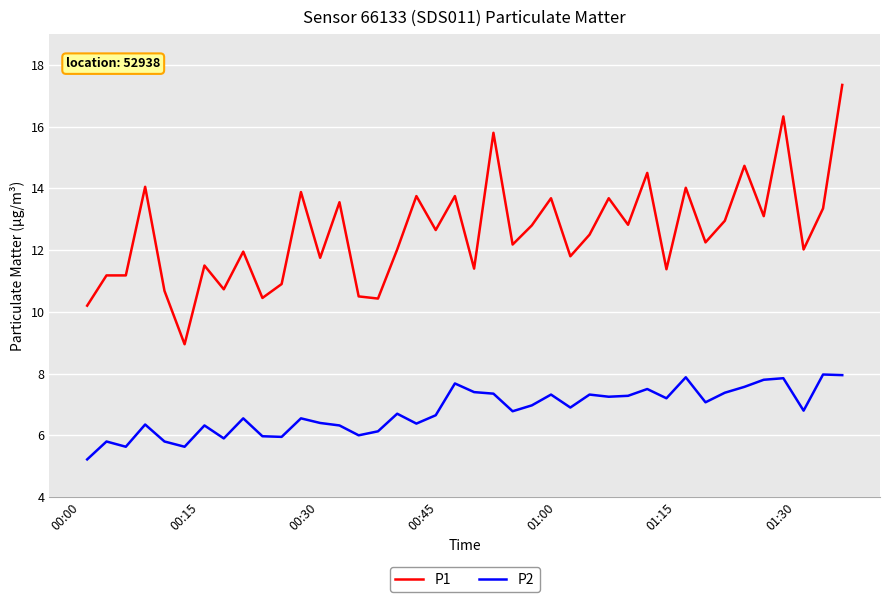

True or false: P2 and P1 intersect in this chart.

False